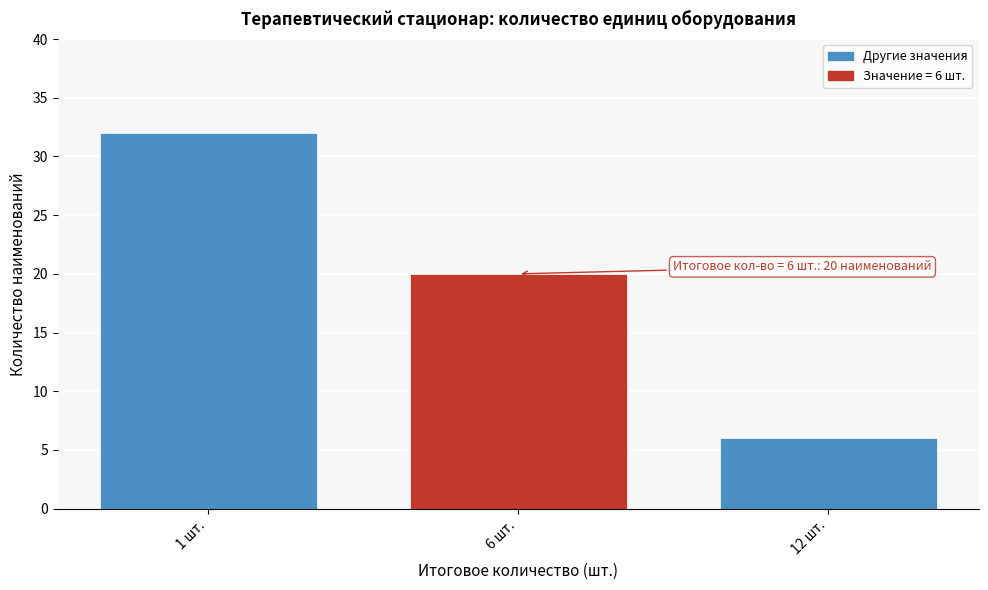

Reading left to right, what are all the values shown in this chart?

32	20	6